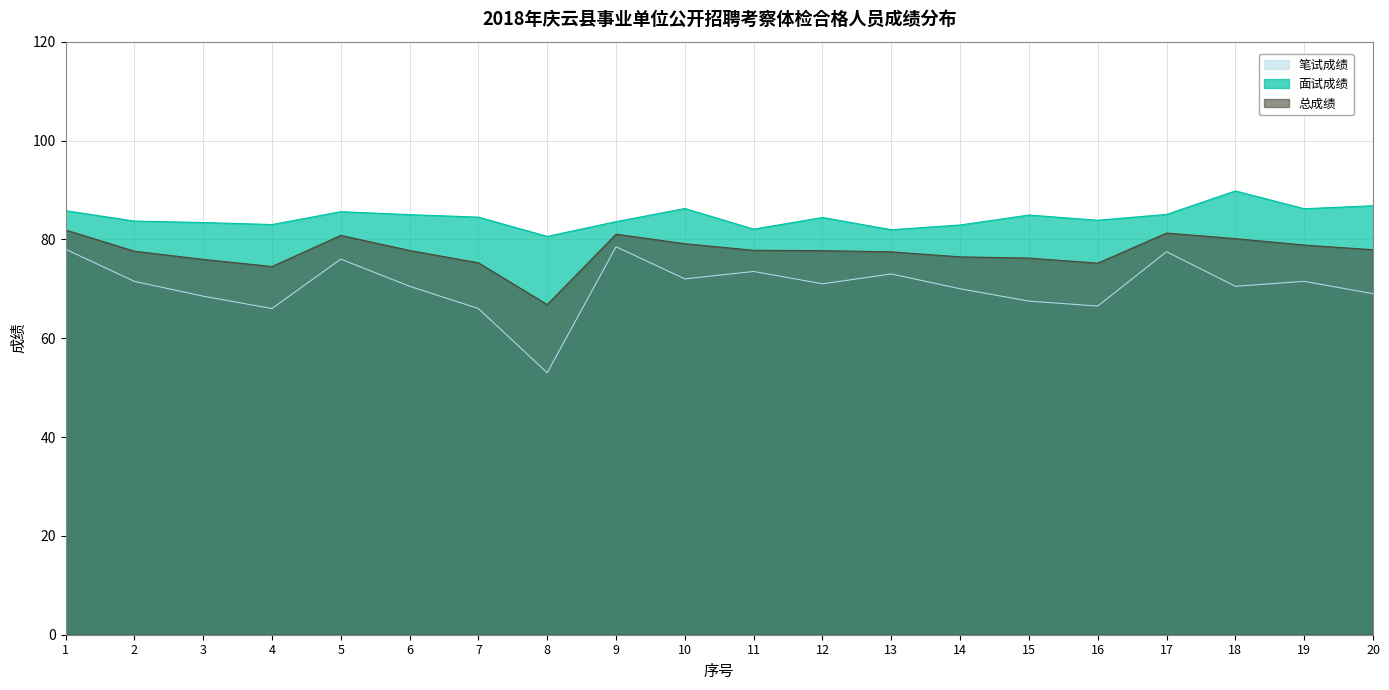

Read the 总成绩 value at 4.

74.5